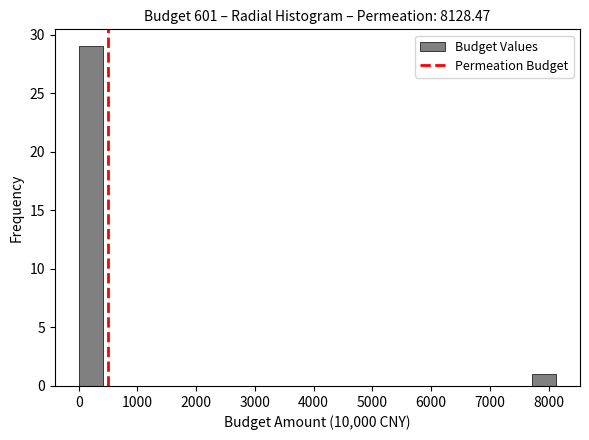

Reading left to right, list every bar in this chart as the range it spans on the x-axis followed by its height. Neither the bar edges nor the heights are printed on the chart, so give them approximately, as read against the axes.

0 to 400: 29
400 to 800: 0
800 to 1200: 0
1200 to 1600: 0
1600 to 2000: 0
2000 to 2400: 0
2400 to 2800: 0
2800 to 3300: 0
3300 to 3700: 0
3700 to 4100: 0
4100 to 4500: 0
4500 to 4900: 0
4900 to 5300: 0
5300 to 5700: 0
5700 to 6100: 0
6100 to 6500: 0
6500 to 6900: 0
6900 to 7300: 0
7300 to 7700: 0
7700 to 8100: 1